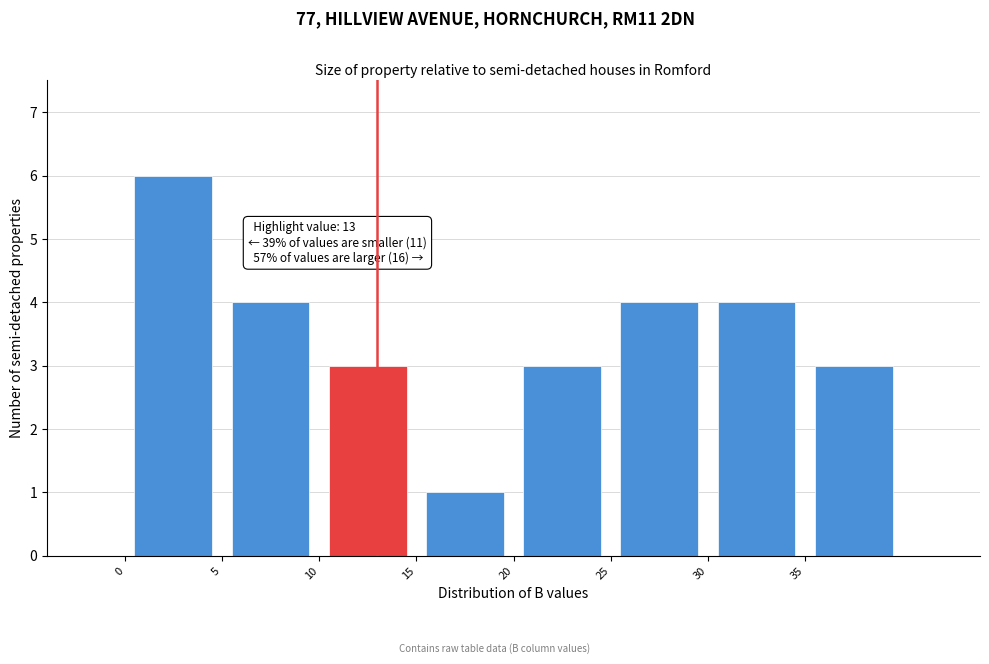

Which range on the x-axis has the tallest bar?

0 to 5